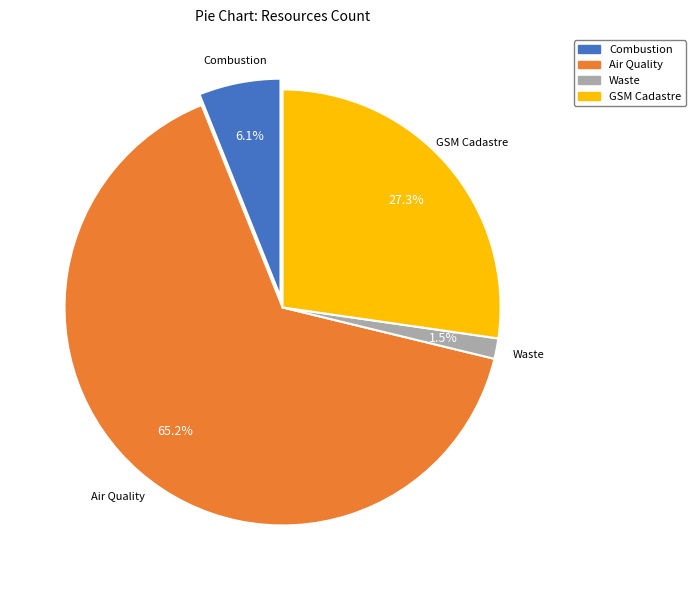

To the nearest percent, what is the combined percentage of Air Quality - Non-telemetric network and Waste and Ressources - Cumulative data?

67%